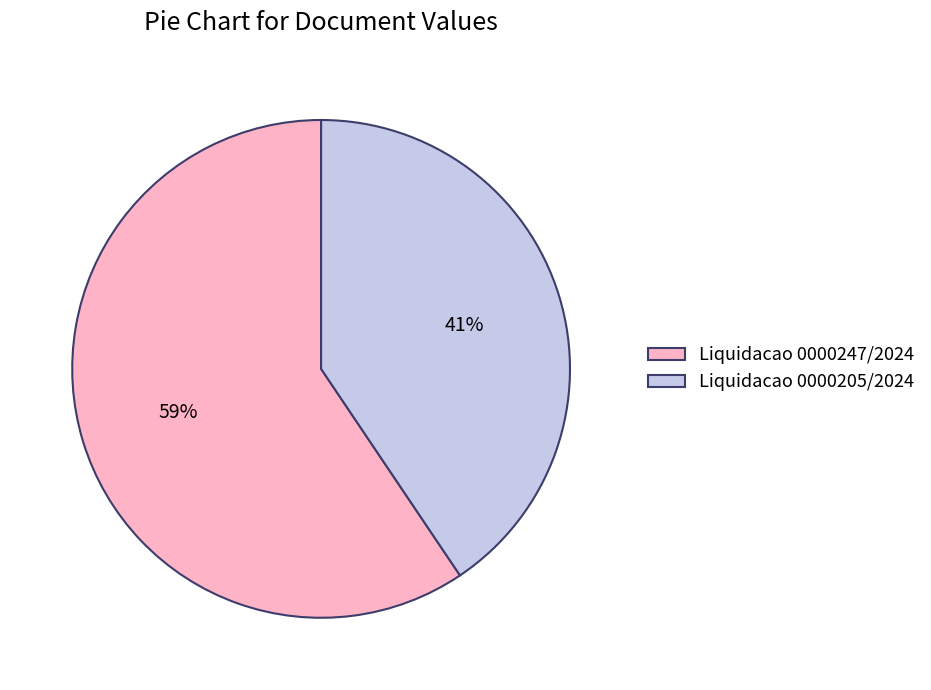

Is Liquidacao 0000247/2024 the majority of the pie?

Yes